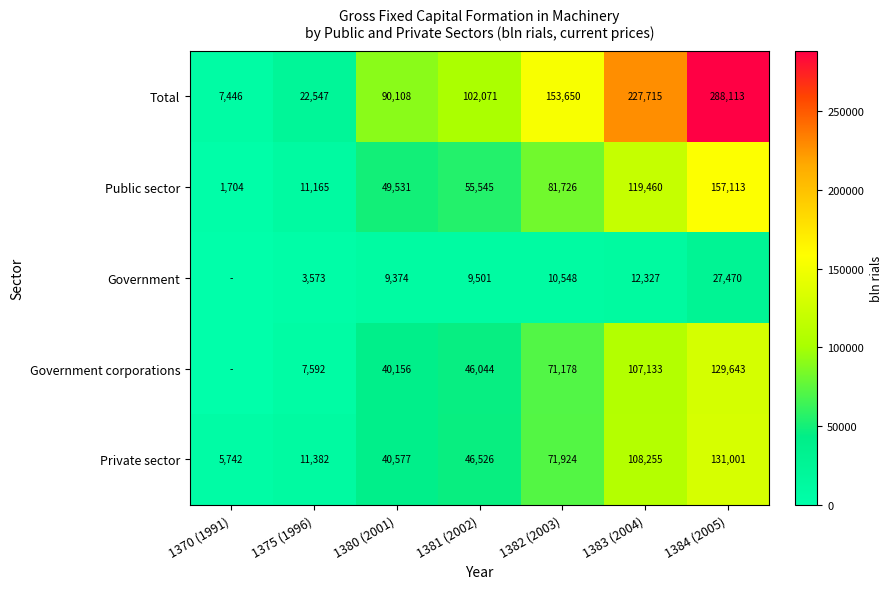

The value of Government corporations at 1383 (2004) is 28603. True or false?

False